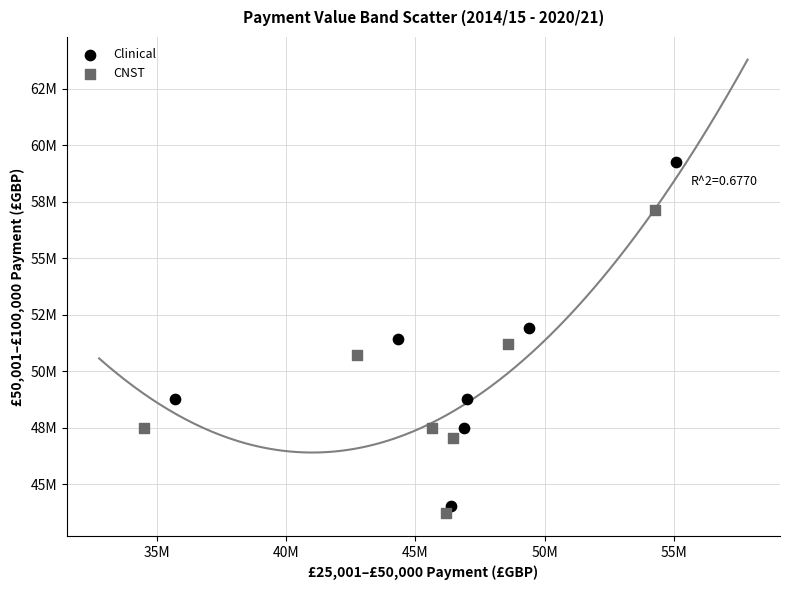

Which series has the widest spread of Y values?

Clinical